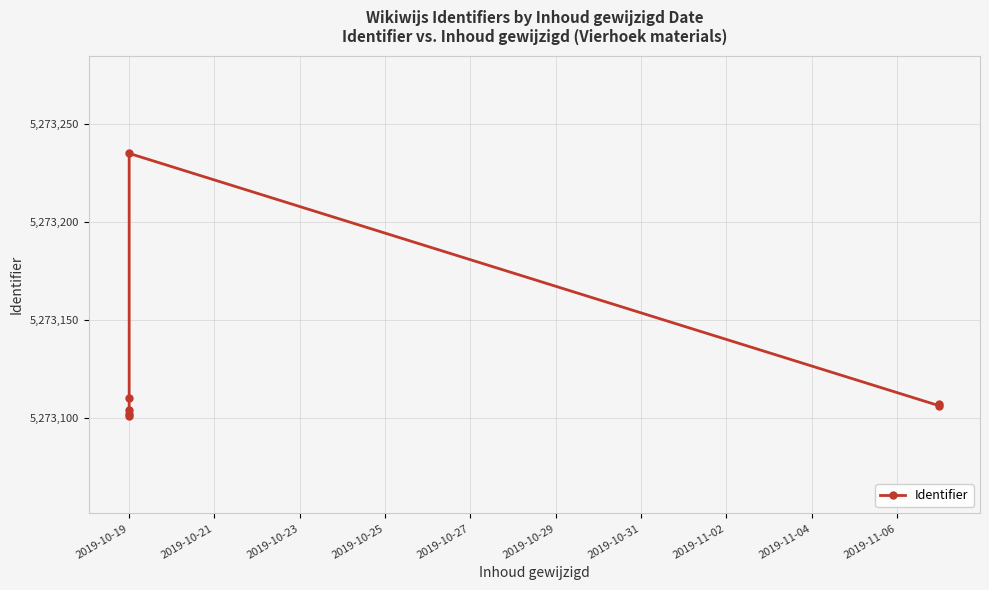

What is the maximum value shown in the chart?

5273235